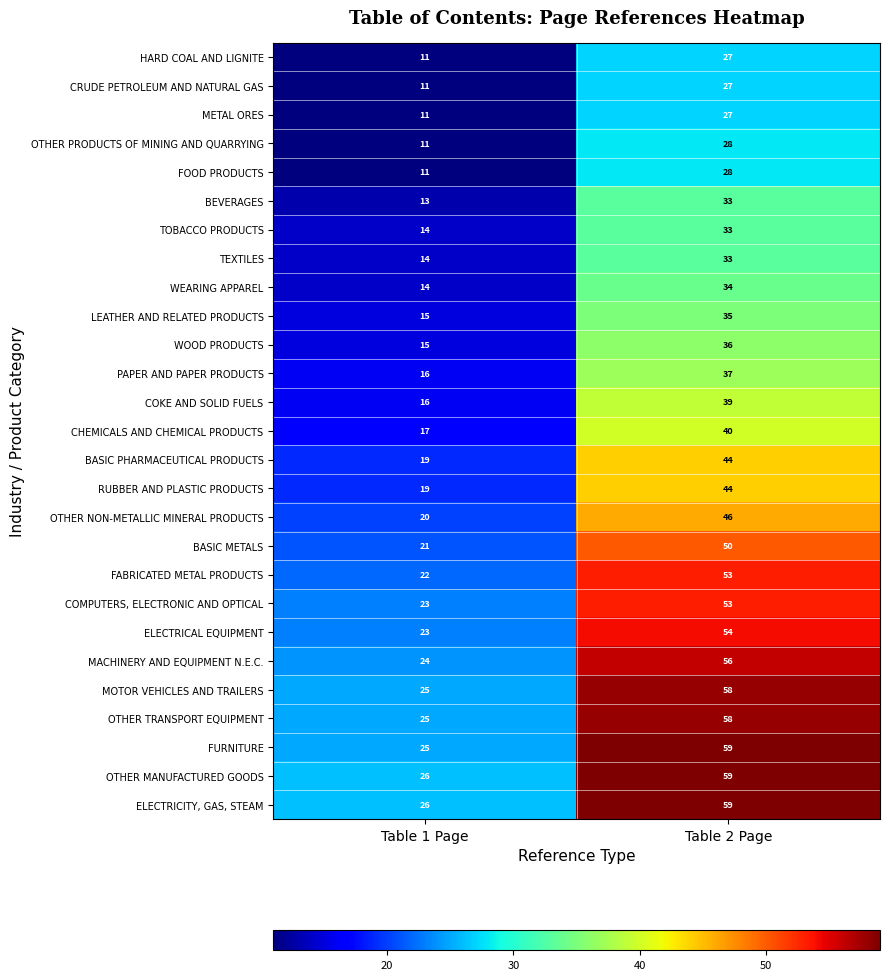

At which label is HARD COAL AND LIGNITE closest to 19?

Table 1 Page